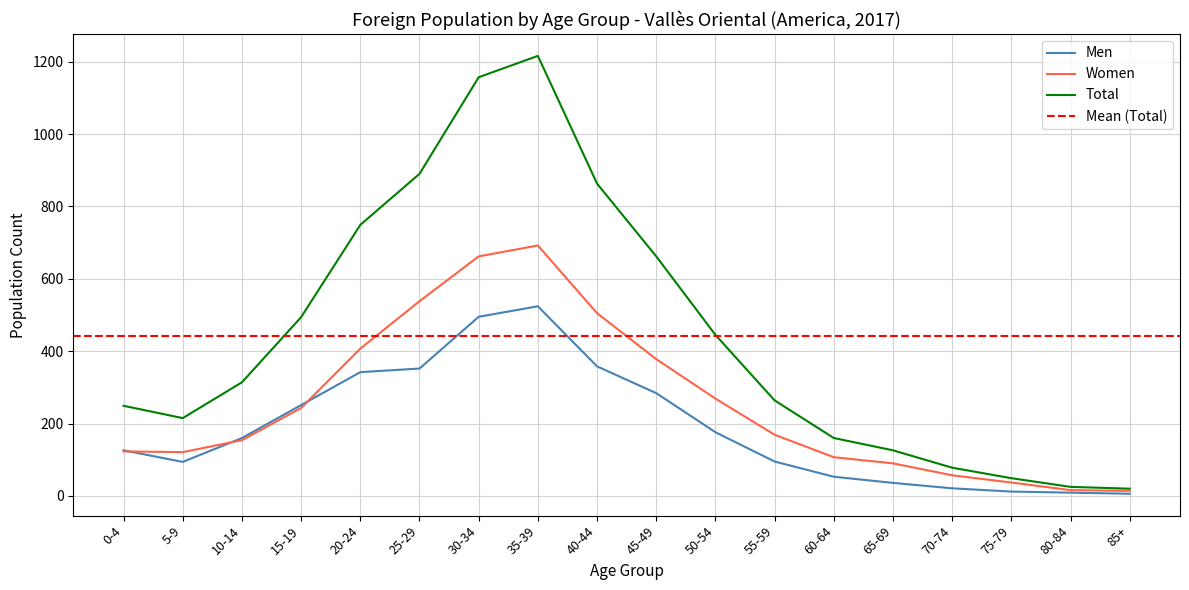

Reading right to left, what are all the values shown in this chart?

Men: 6	9	12	21	36	53	95	176	284	358	524	495	352	342	251	160	94	126
Women: 14	16	37	57	90	107	169	269	378	505	692	662	538	407	243	154	121	123
Total: 20	25	49	78	126	160	264	445	662	863	1216	1157	890	749	494	314	215	249